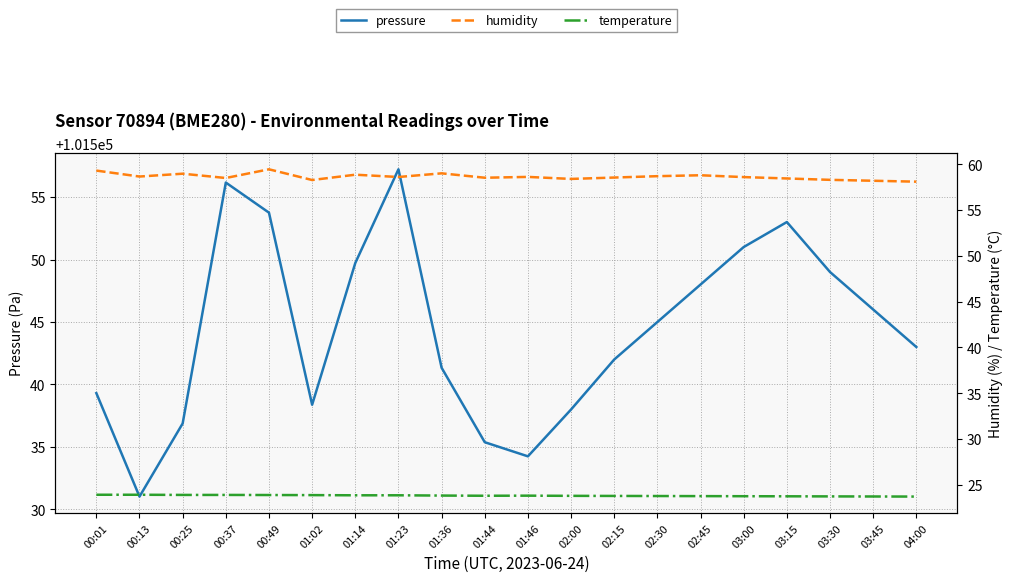

What is the difference between the pressure values at 01:46 and 01:14?

15.5